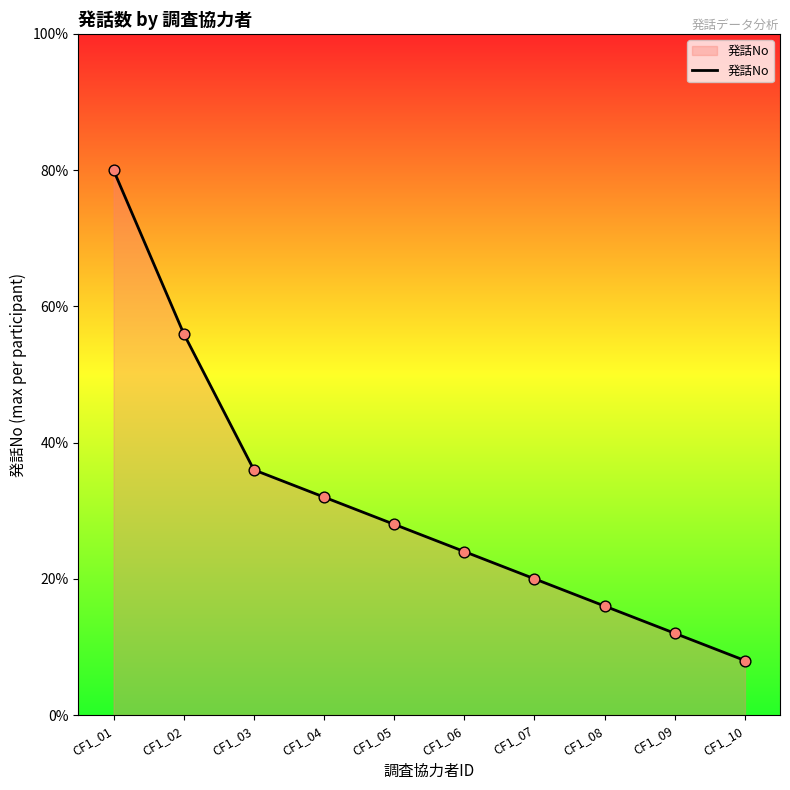

Does the chart have visible grid lines?

No